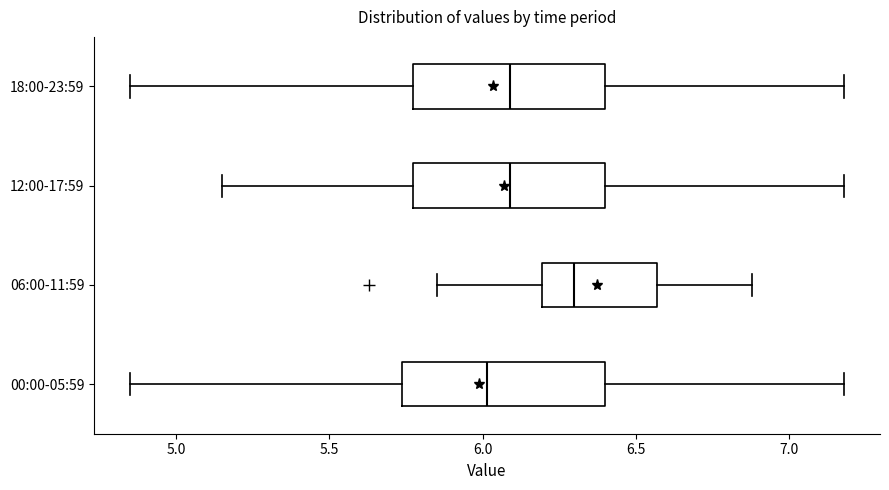

Which box's median line is the furthest to the left?

00:00-05:59